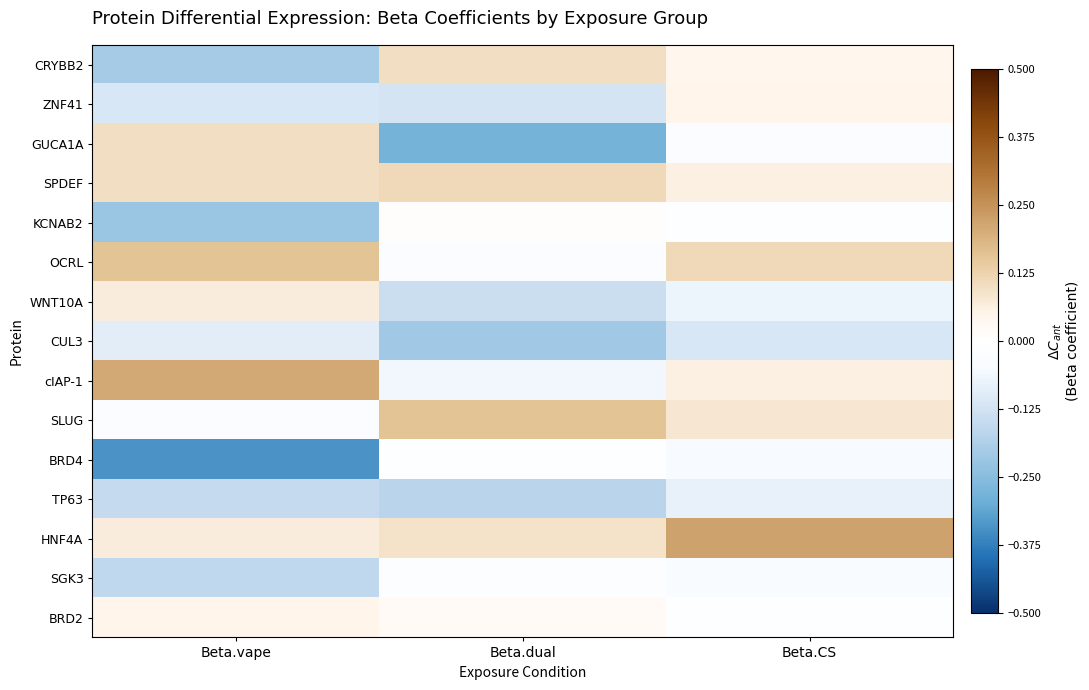

Which series has the largest total across all categories?

HNF4A